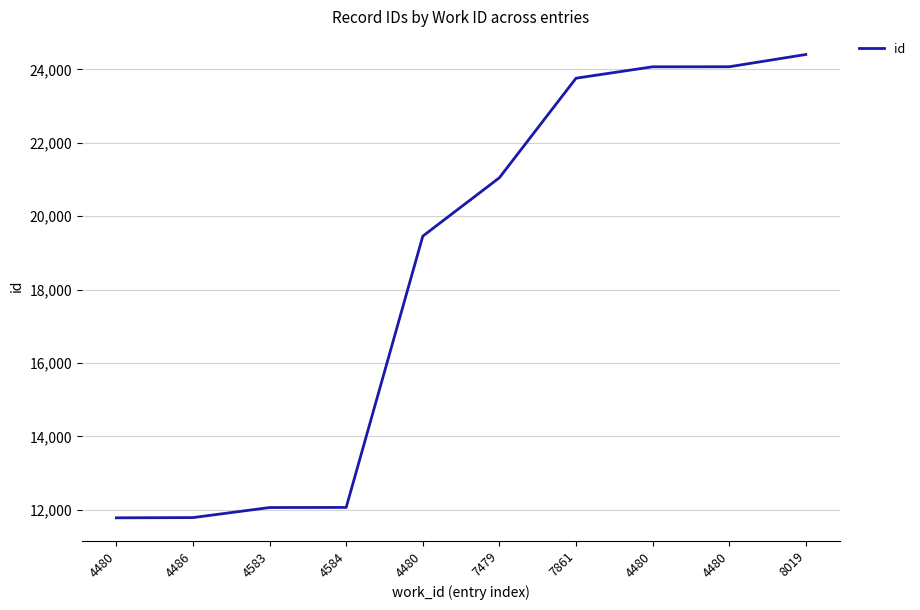

Which has a higher value, 7479 or 4584?

7479